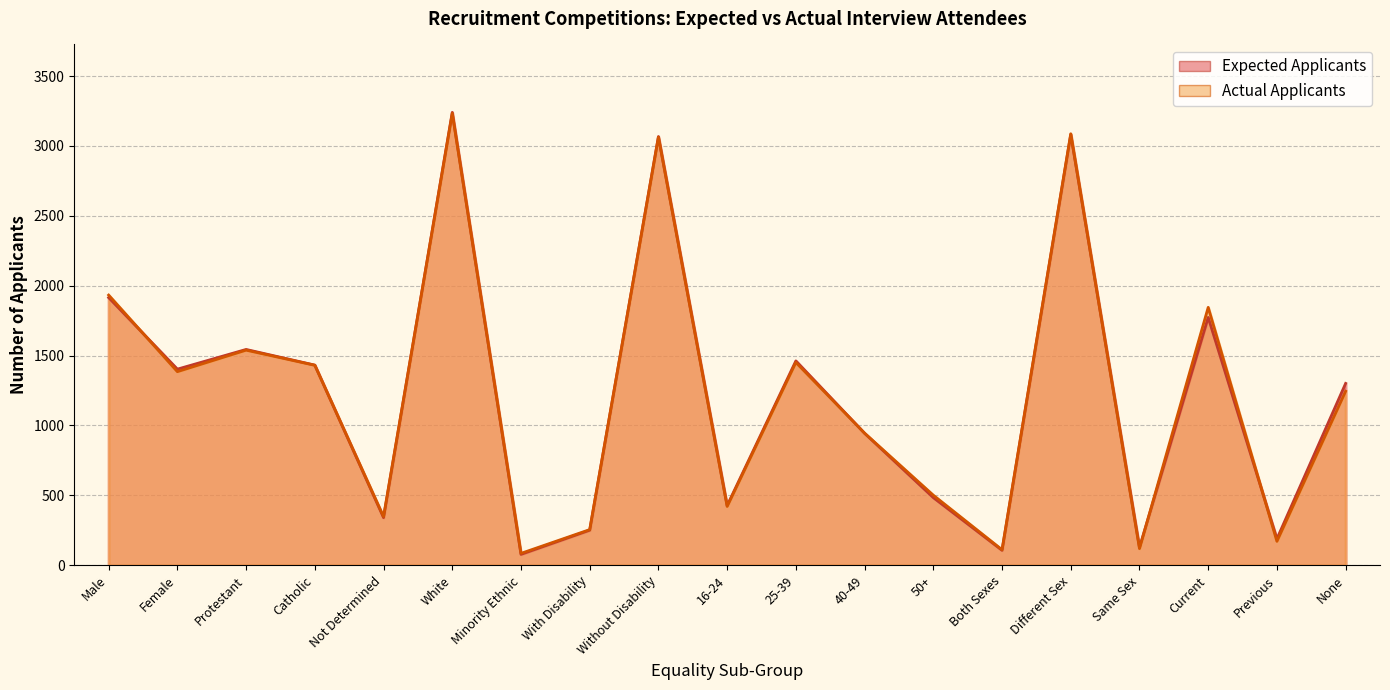

List the labels in order of Actual Applicants value, smallest first.

Minority Ethnic, Both Sexes, Same Sex, Previous, With Disability, Not Determined, 16-24, 50+, 40-49, None, Female, Catholic, 25-39, Protestant, Current, Male, Without Disability, Different Sex, White